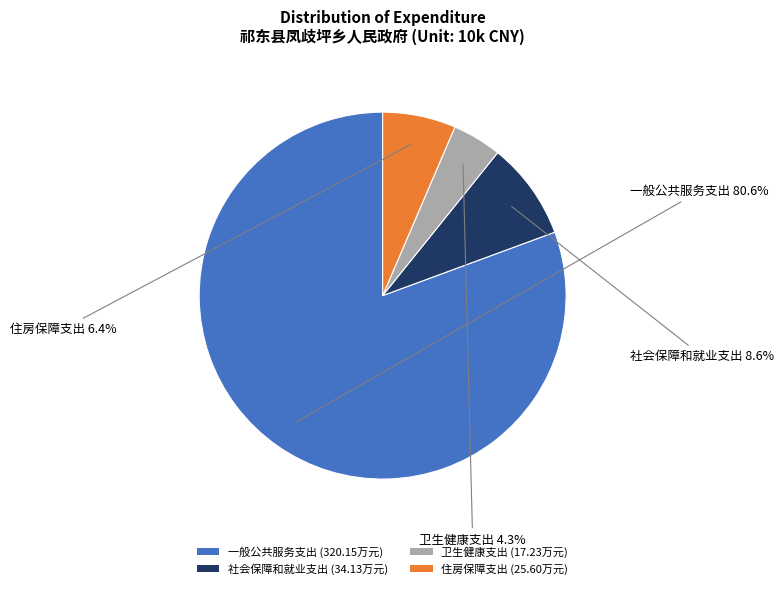

Is there a majority slice in this chart?

Yes